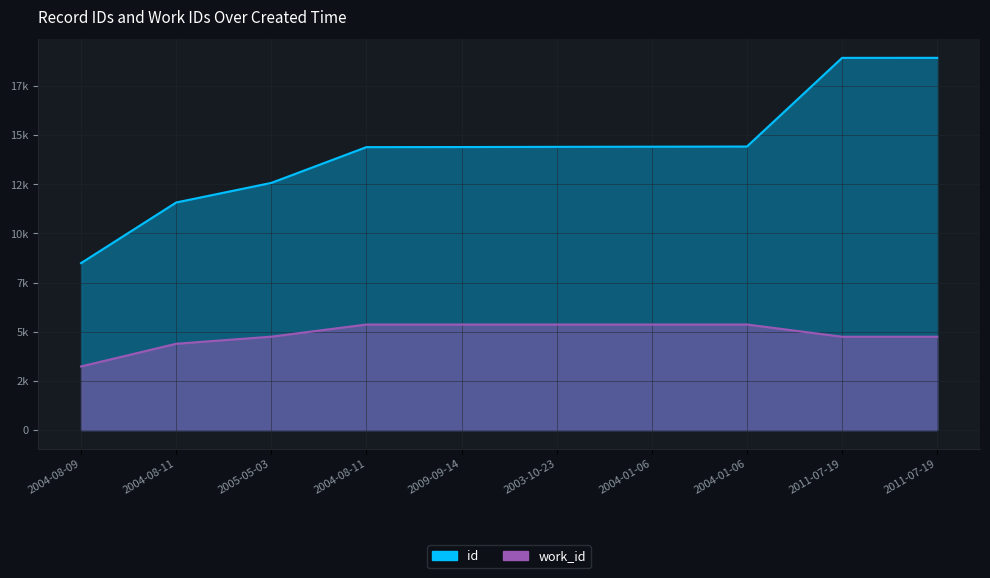

Reading left to right, what are all the values shown in this chart?

id: 2004-08-09=8486	2004-08-11=11568	2005-05-03=12563	2004-08-11=14382	2009-09-14=14386	2003-10-23=14396	2004-01-06=14404	2004-01-06=14412	2011-07-19=18919	2011-07-19=18920
work_id: 2004-08-09=3234	2004-08-11=4387	2005-05-03=4748	2004-08-11=5366	2009-09-14=5366	2003-10-23=5366	2004-01-06=5366	2004-01-06=5366	2011-07-19=4745	2011-07-19=4745